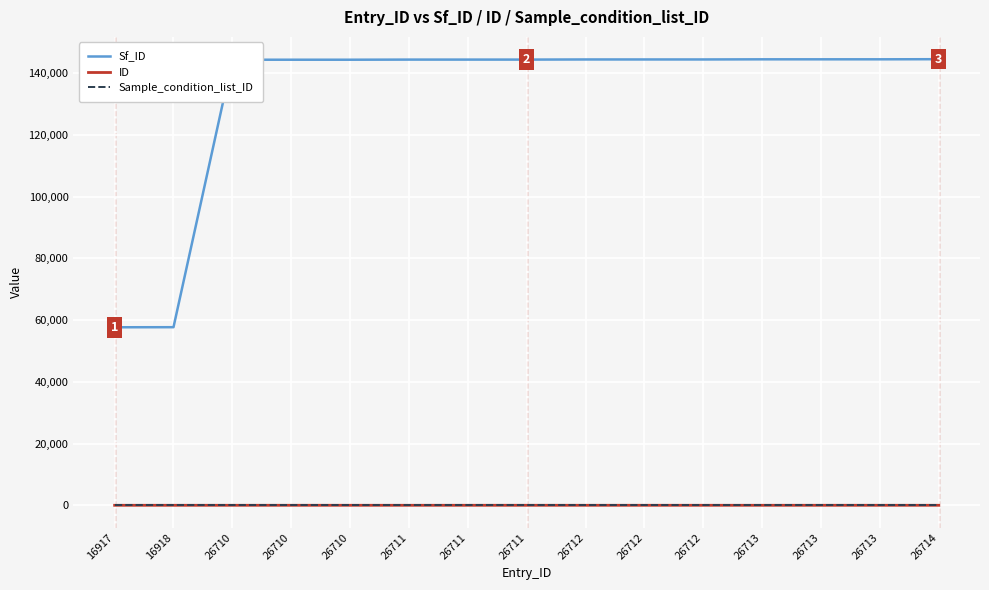

What value does the Sf_ID series have at 26712?

144395